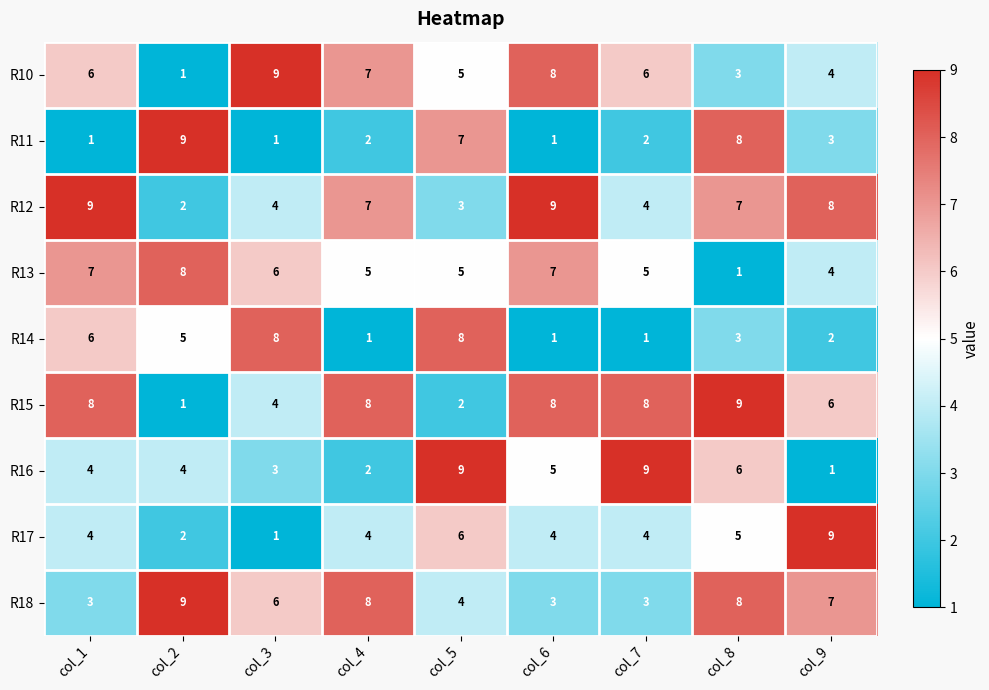

What is the average value of the R10 series?

5